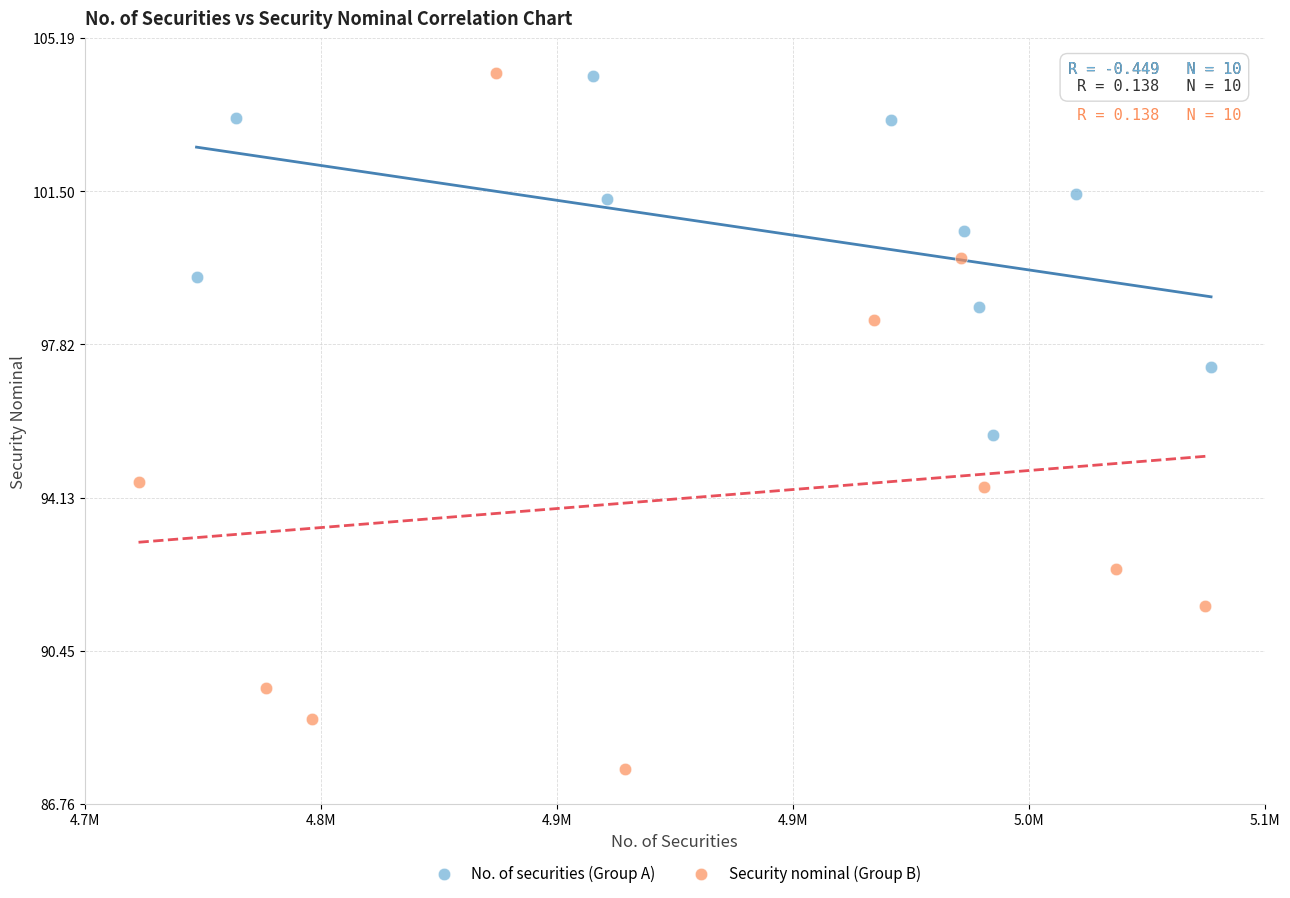

Which series reaches the minimum Y coordinate?

Security nominal (Group B)